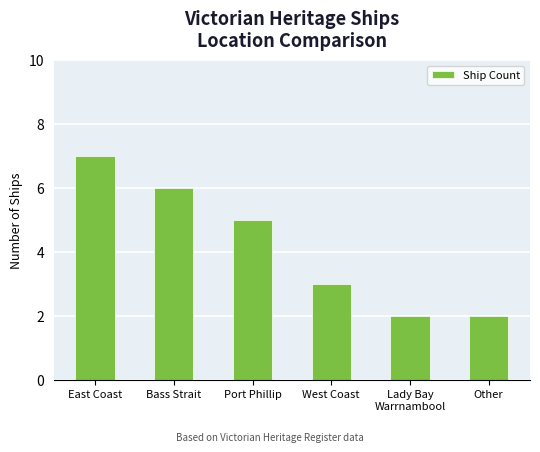

Approximately how many times larger is the value at Port Phillip compared to East Coast?

0.7